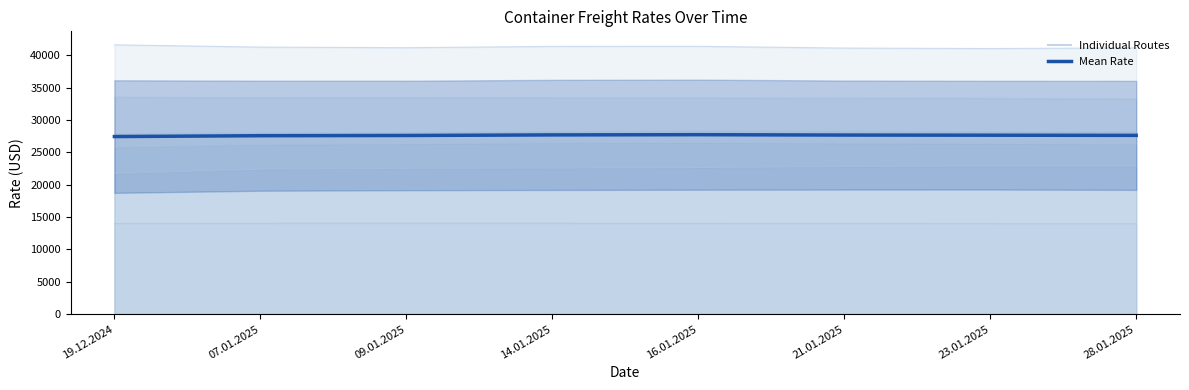

At which label is the value closest to 27571?

07.01.2025